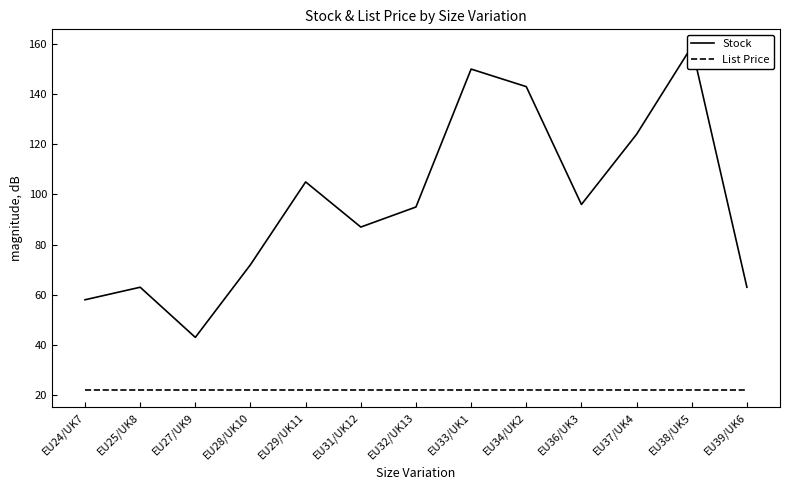

Rank the series by their average value, from highest to lowest.

Stock, List Price